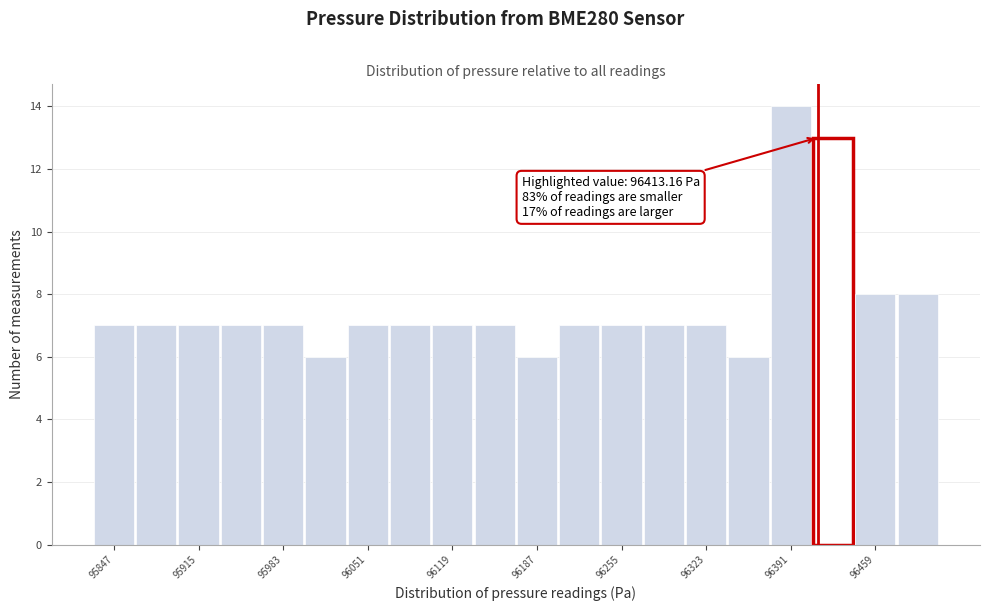

Around what value on the x-axis is the tallest bar? Give the approximate position of its centre, as read against the axis.

96390